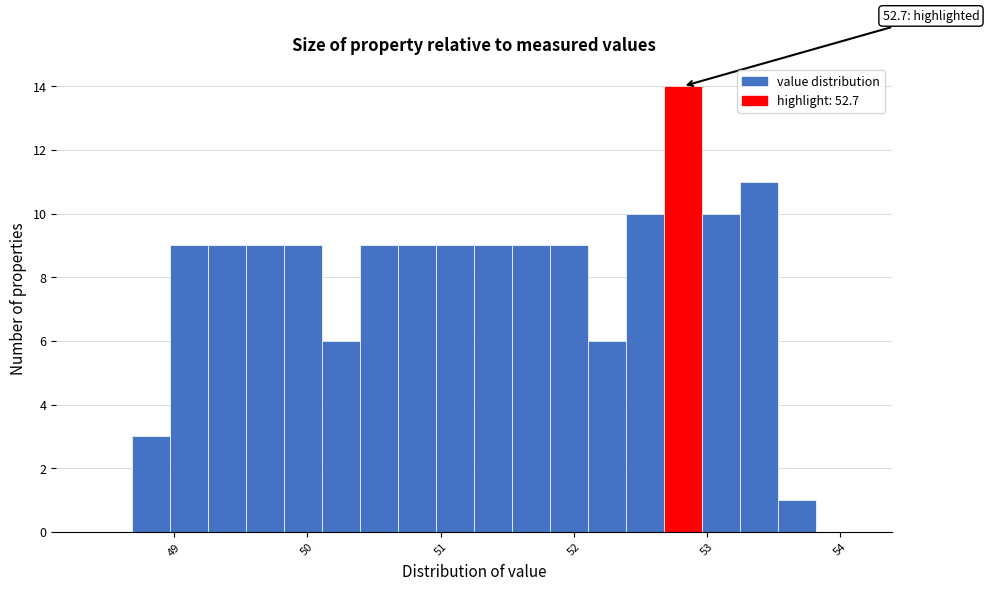

Around what value on the x-axis is the tallest bar? Give the approximate position of its centre, as read against the axis.

52.8